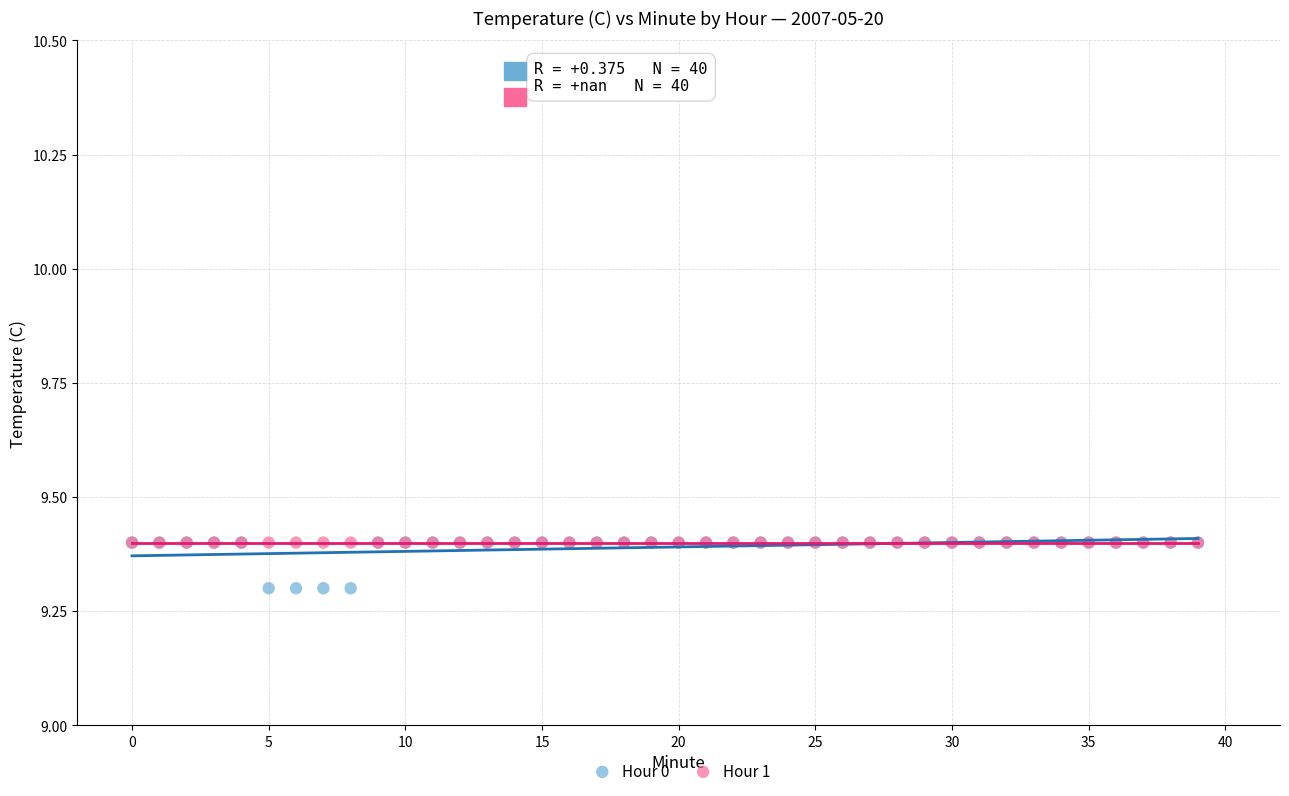

What are all the series names shown in the legend?

Hour 0, Hour 1